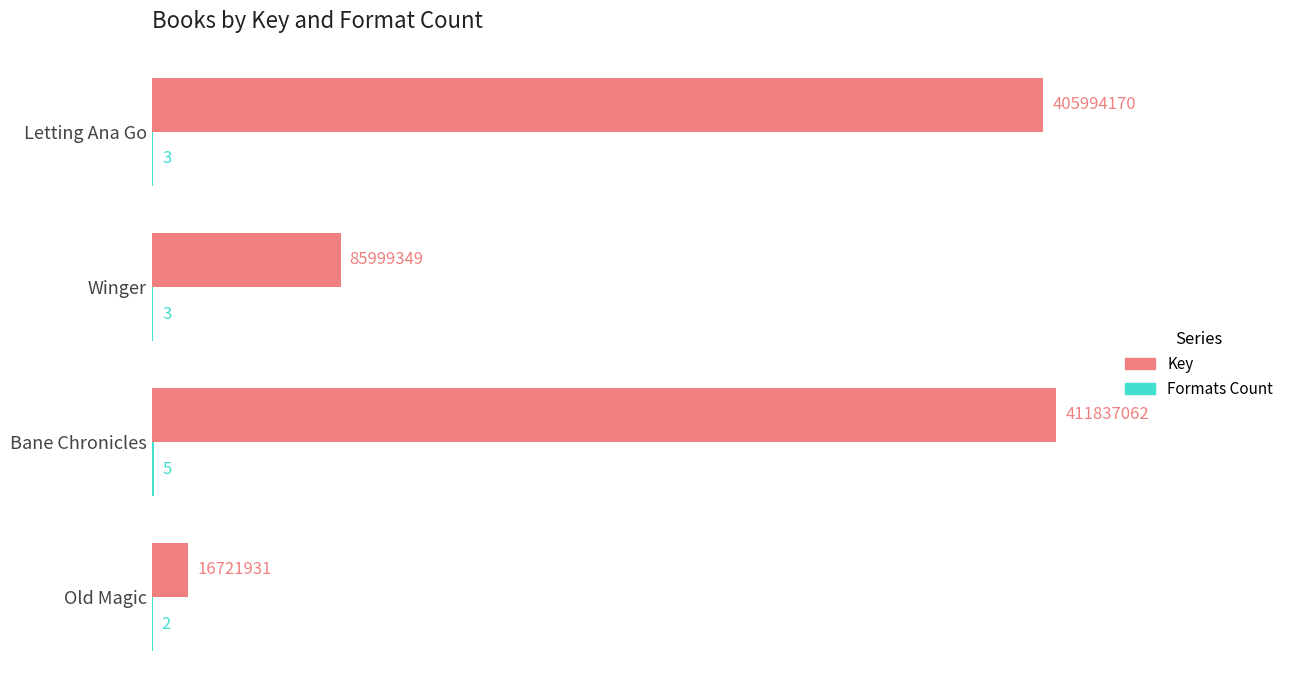

Is it true that Key equals 2687.9 at Bane Chronicles?

False